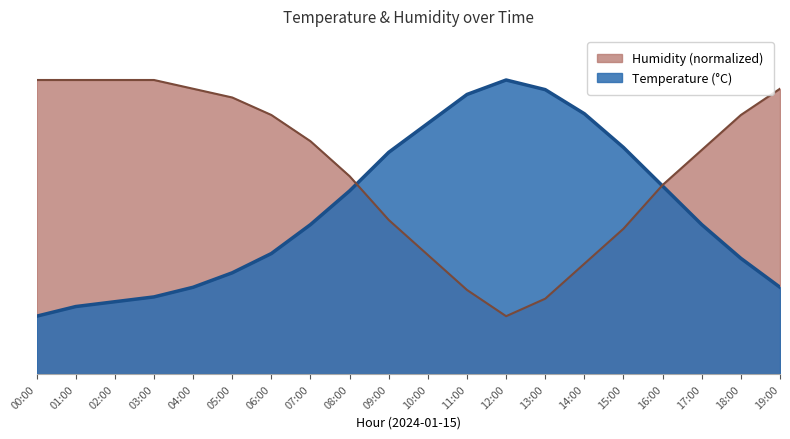

What is the sum of the humidity values at 03:00 and 05:00?

11.8